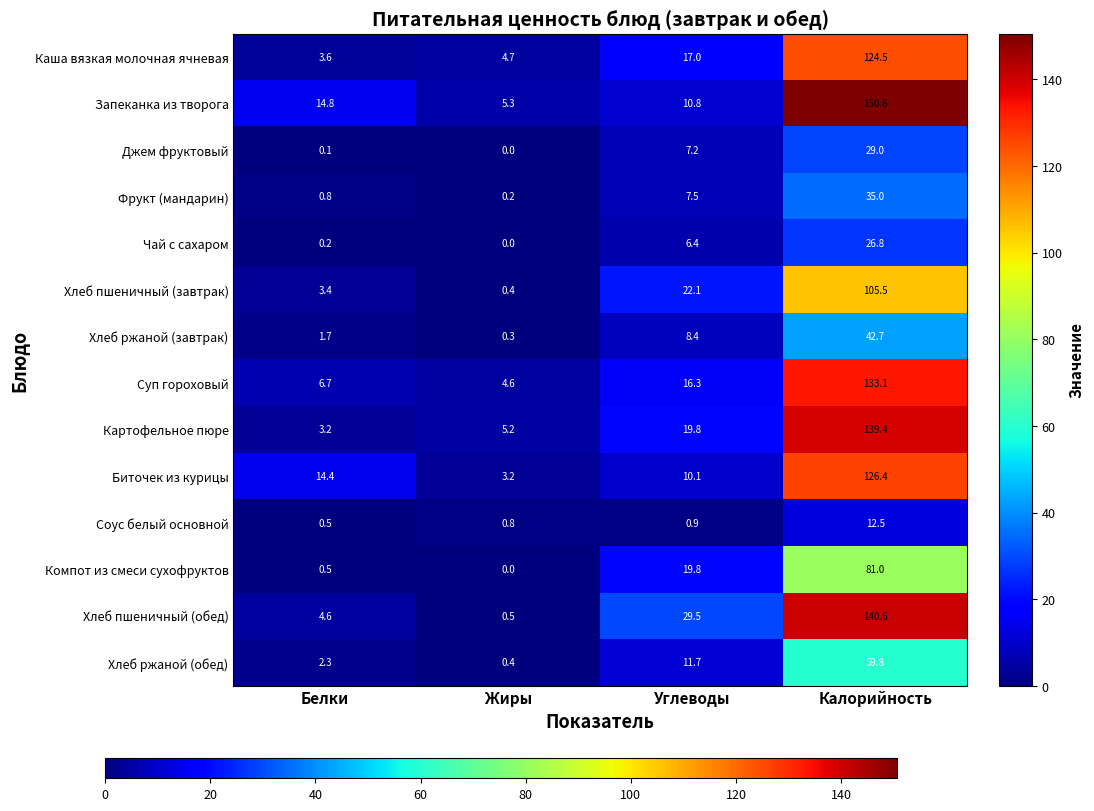

List the series in order of their peak value, lowest first.

Соус белый основной, Чай с сахаром, Джем фруктовый, Фрукт (мандарин), Хлеб ржаной (завтрак), Хлеб ржаной (обед), Компот из смеси сухофруктов, Хлеб пшеничный (завтрак), Каша вязкая молочная ячневая, Биточек из курицы, Суп гороховый, Картофельное пюре, Хлеб пшеничный (обед), Запеканка из творога